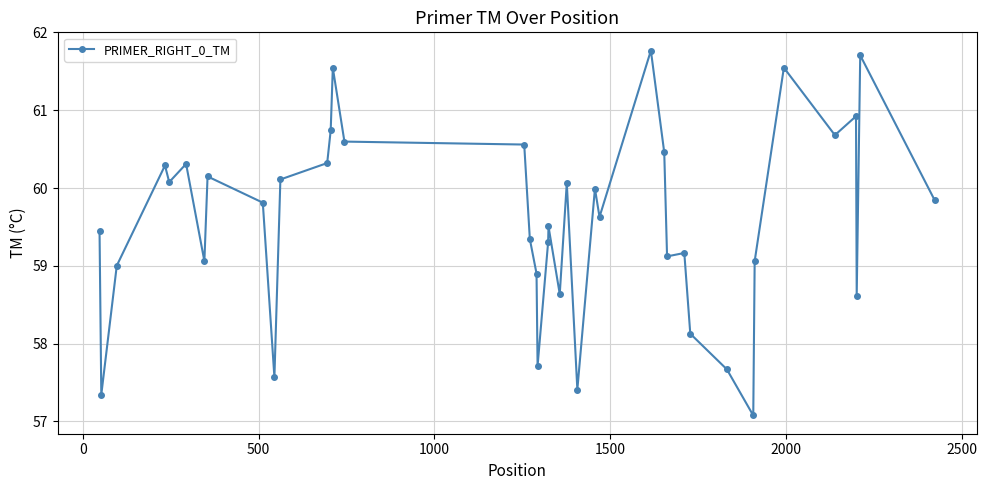

What is the value of the 27th point from the left?

61.8